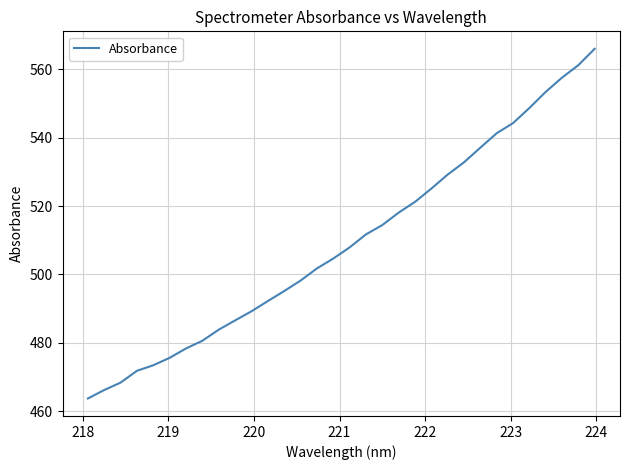

How many lines are shown in the chart?

1